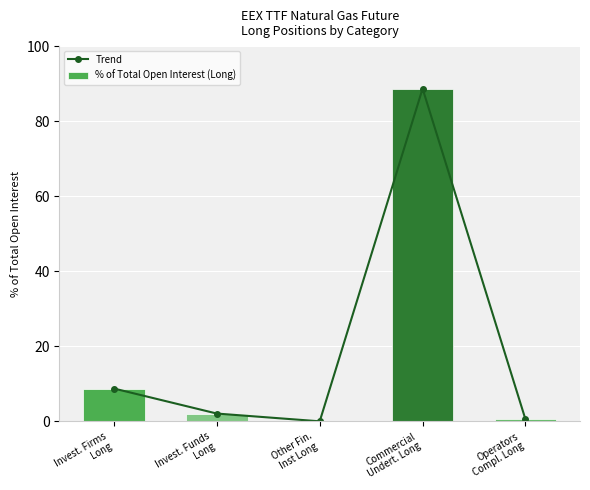

The Trend series shows 0.0 at Other Fin.
Inst Long. True or false?

True